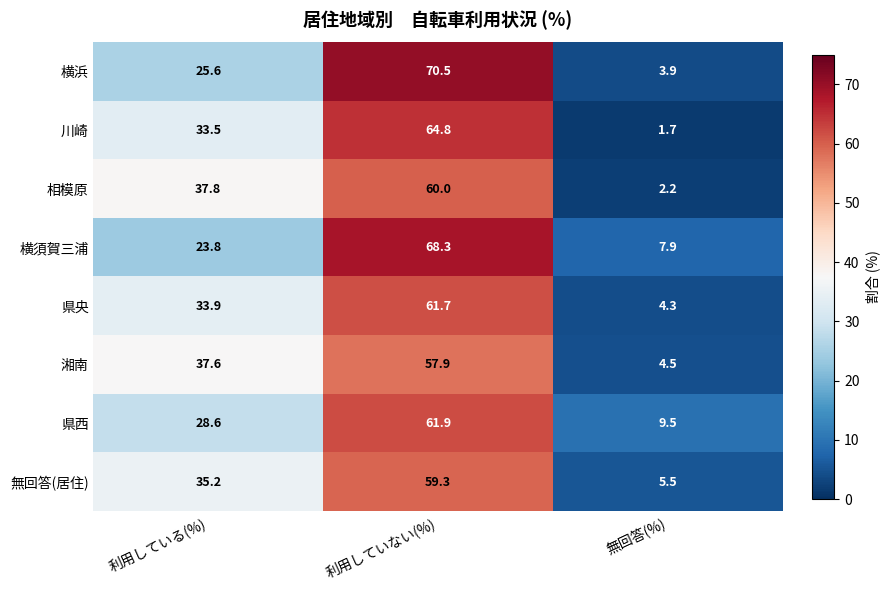

What is the difference between the second highest and minimum values in the 川崎 series?

31.8